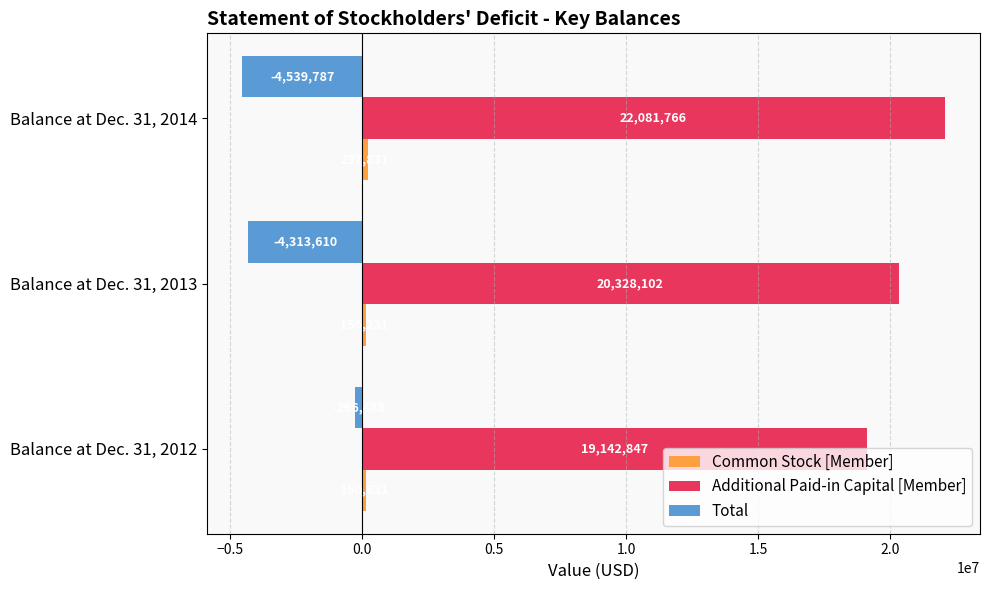

The Total series shows -4313610 at Balance at Dec. 31, 2013. True or false?

True